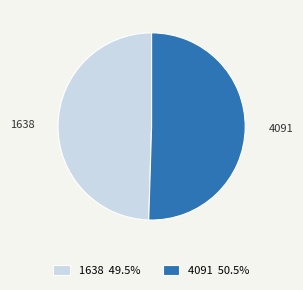

Combined, do 1638 and 4091 account for over 50%?

Yes